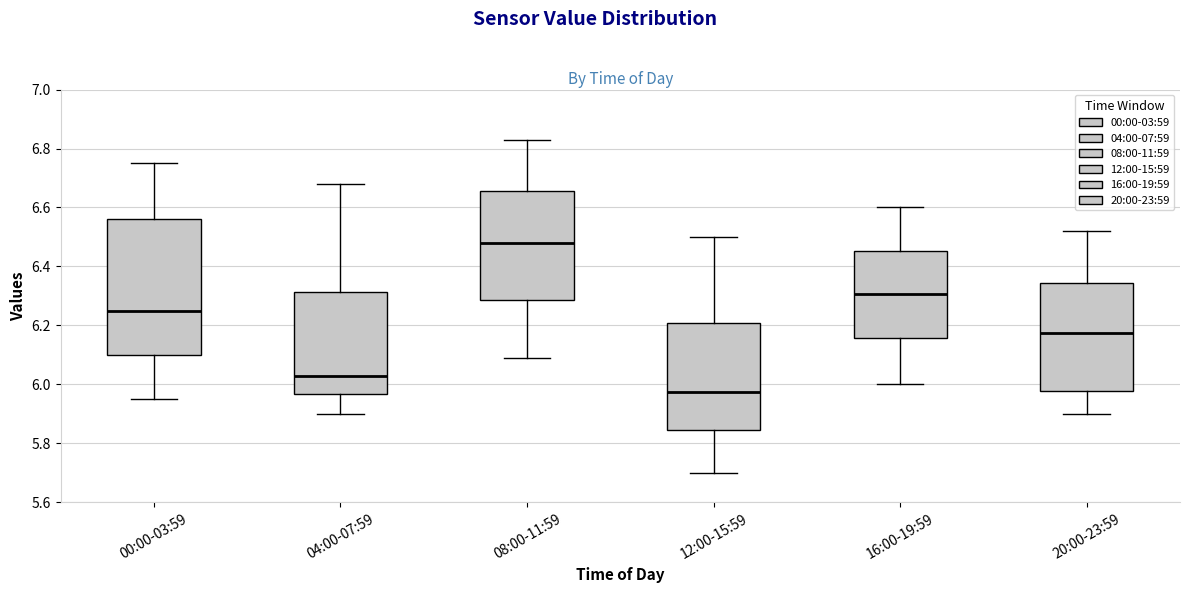

Reading left to right, transcribe this box plot: for each box, give where its median line is, the range the box spans, and where its two whiskers end, as read against the y-axis. The values are not printed on the chart, so give them approximately, as read against the axis.

00:00-03:59: median 6.26, box 6.10 to 6.56, whiskers 5.96 to 6.76
04:00-07:59: median 6.04, box 5.96 to 6.32, whiskers 5.90 to 6.68
08:00-11:59: median 6.48, box 6.28 to 6.66, whiskers 6.10 to 6.84
12:00-15:59: median 5.98, box 5.84 to 6.20, whiskers 5.70 to 6.50
16:00-19:59: median 6.30, box 6.16 to 6.46, whiskers 6.00 to 6.60
20:00-23:59: median 6.18, box 5.98 to 6.34, whiskers 5.90 to 6.52